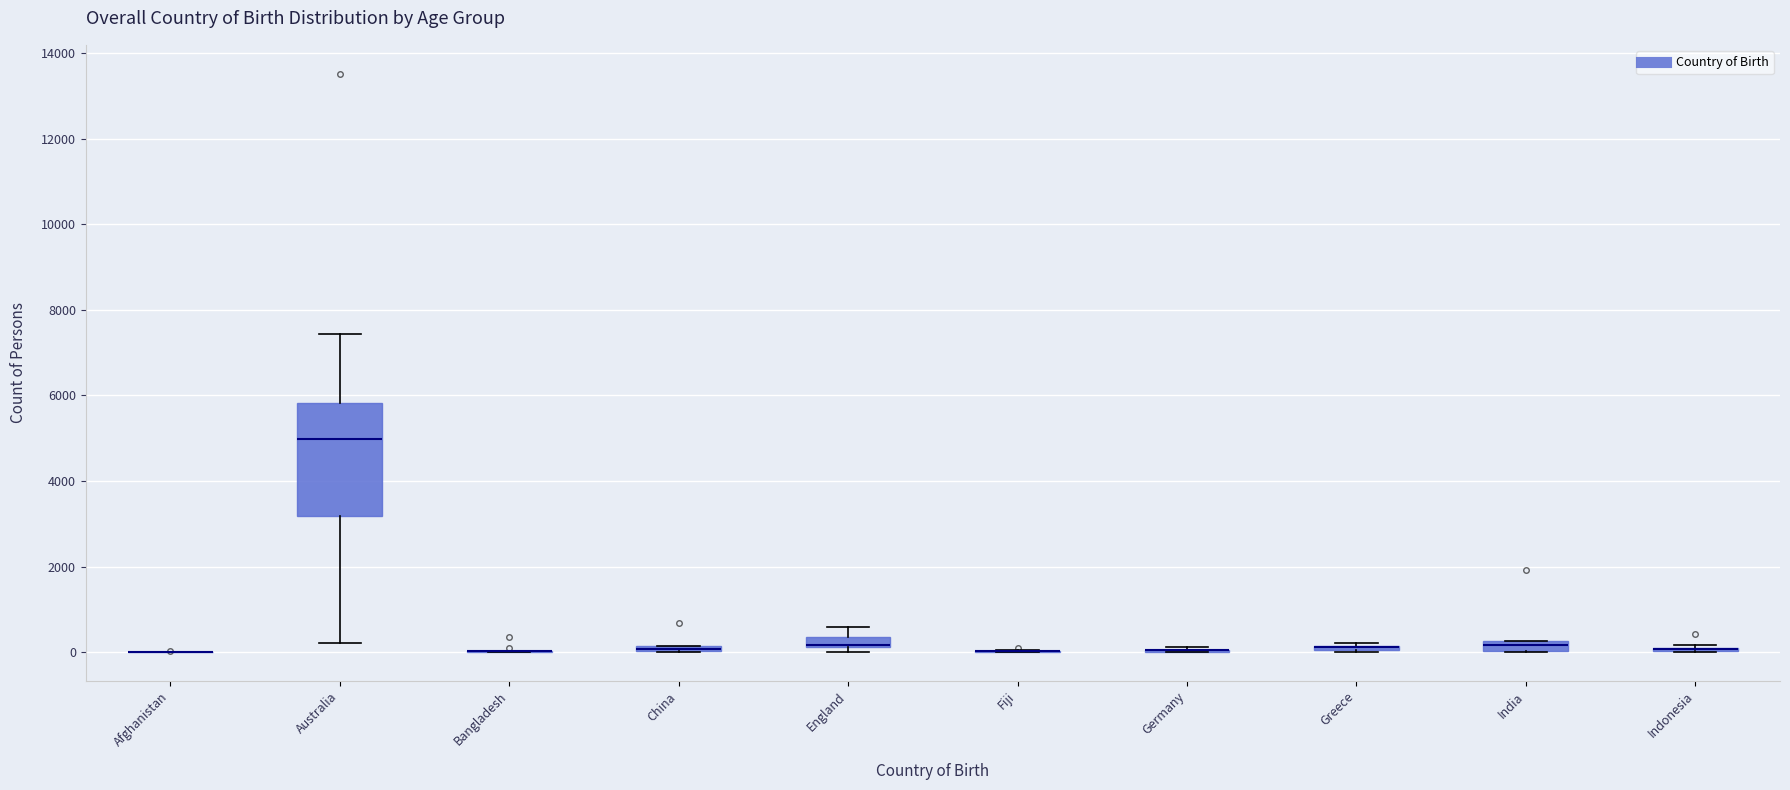

Where is the upper edge of the box for India on the y-axis? The values are not printed on the chart, so give them approximately, as read against the axis.

200